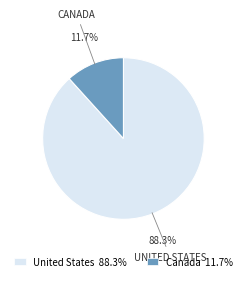

What portion of the pie excludes United States?

11.7%